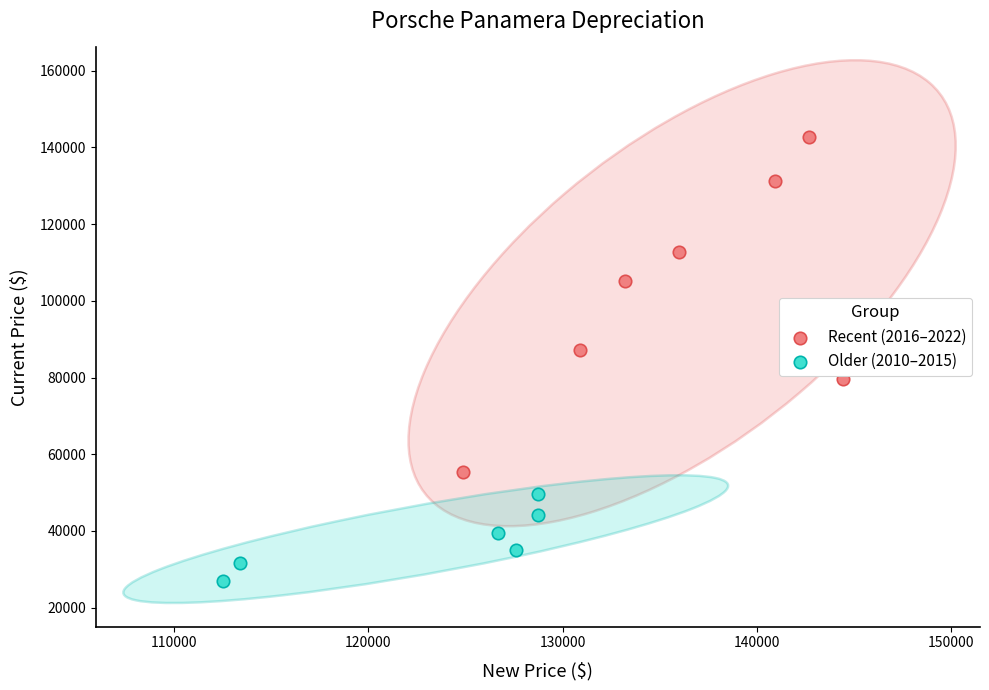

Which series reaches the minimum Y coordinate?

Older (2010–2015)